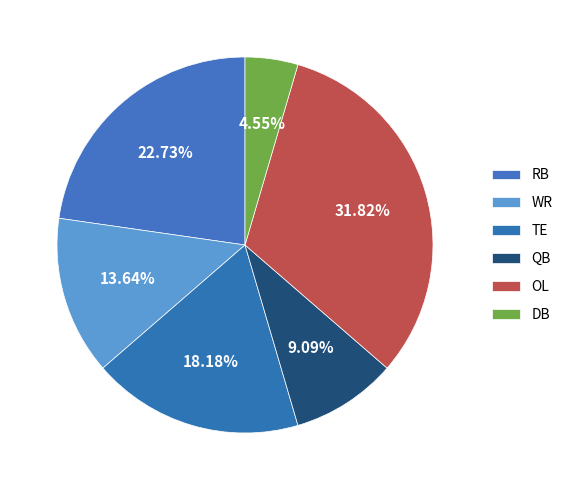

Is there a majority slice in this chart?

No